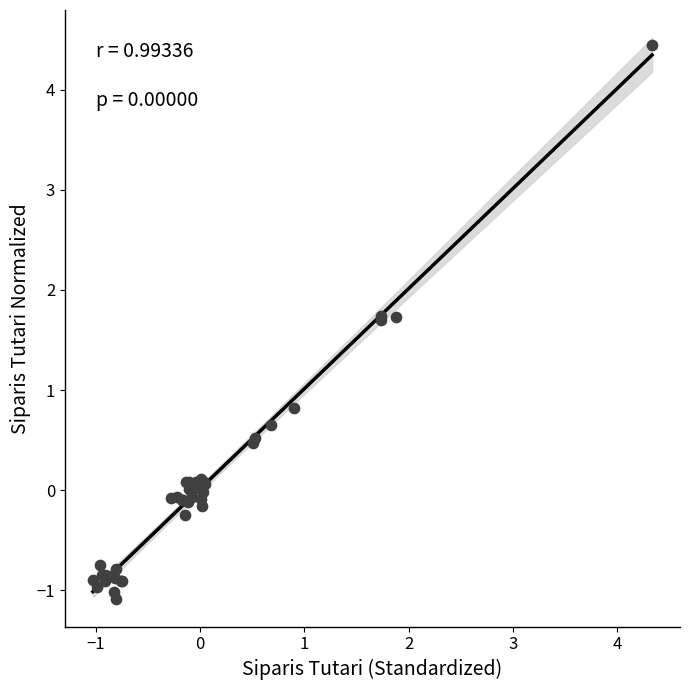

What Y value in the scatter plot is closest to 1?

0.8